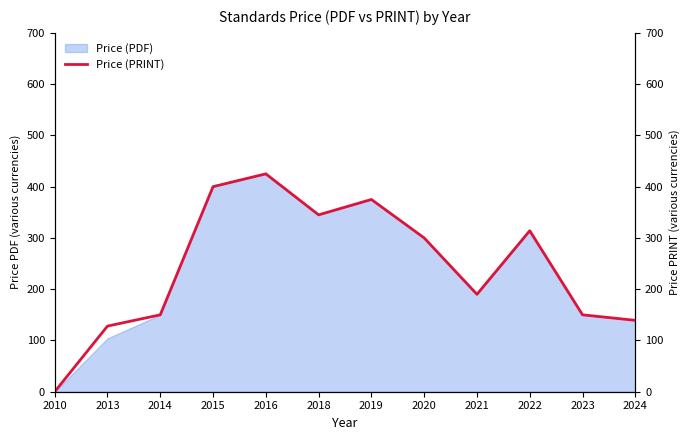

Which category has the highest value across all series?

2016